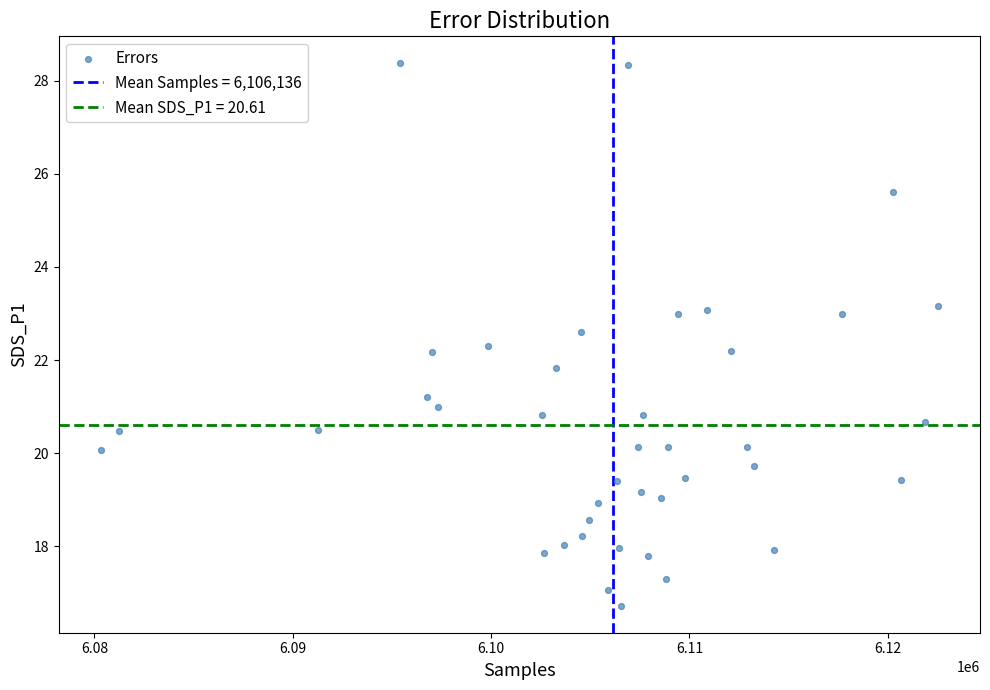

What is the range of X values (max minus min)?

42218.0